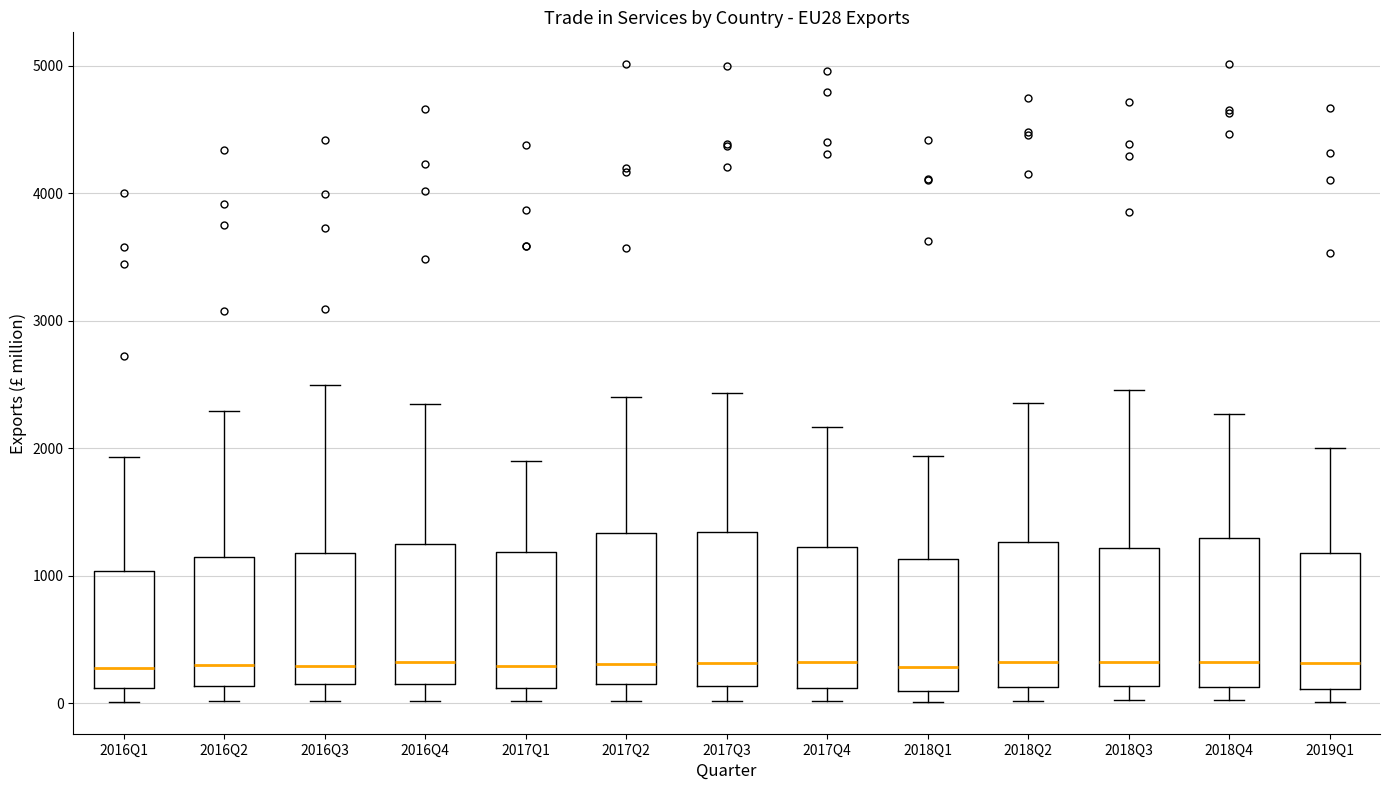

Where is the upper edge of the box for 2016Q2 on the y-axis? The values are not printed on the chart, so give them approximately, as read against the axis.

1200